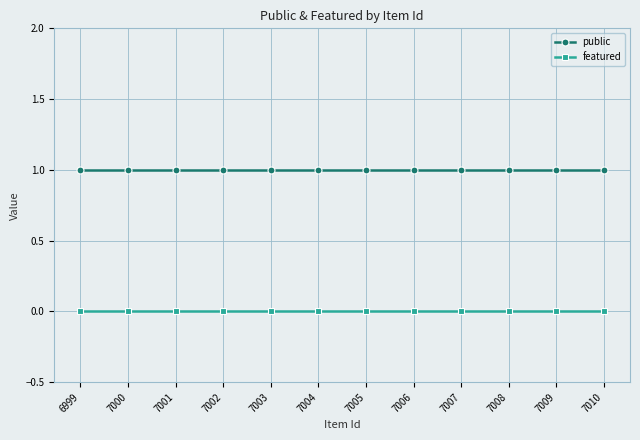

List the series in order of their overall mean, lowest first.

featured, public